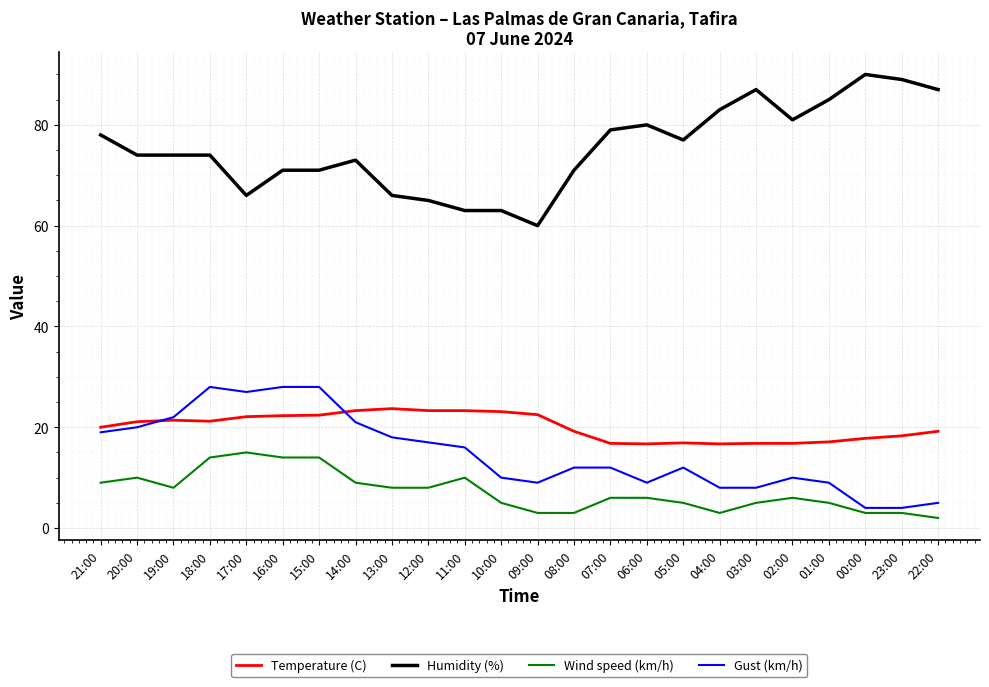

Rank the series by their maximum value, from highest to lowest.

Humidity (%), Gust (km/h), Temperature (C), Wind speed (km/h)